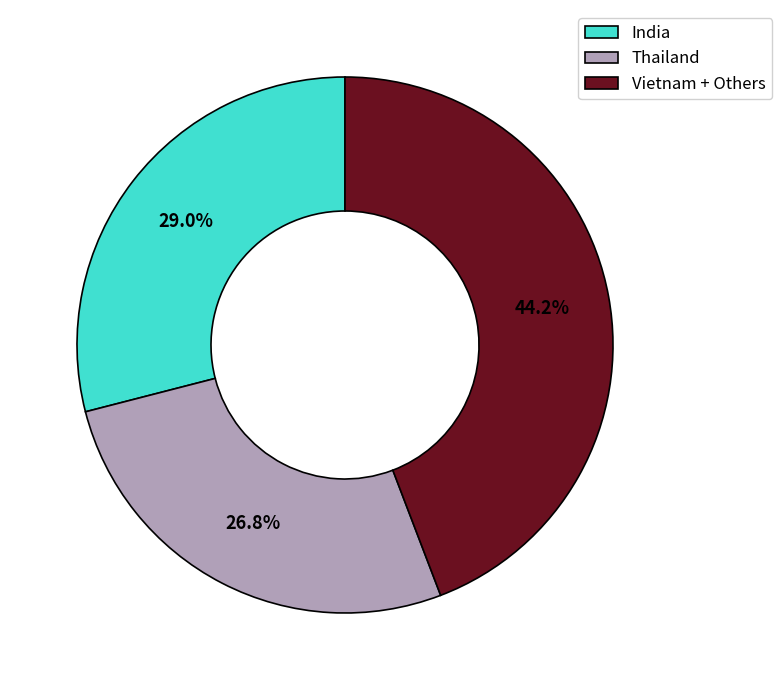

The India slice represents 29% of the pie. True or false?

True